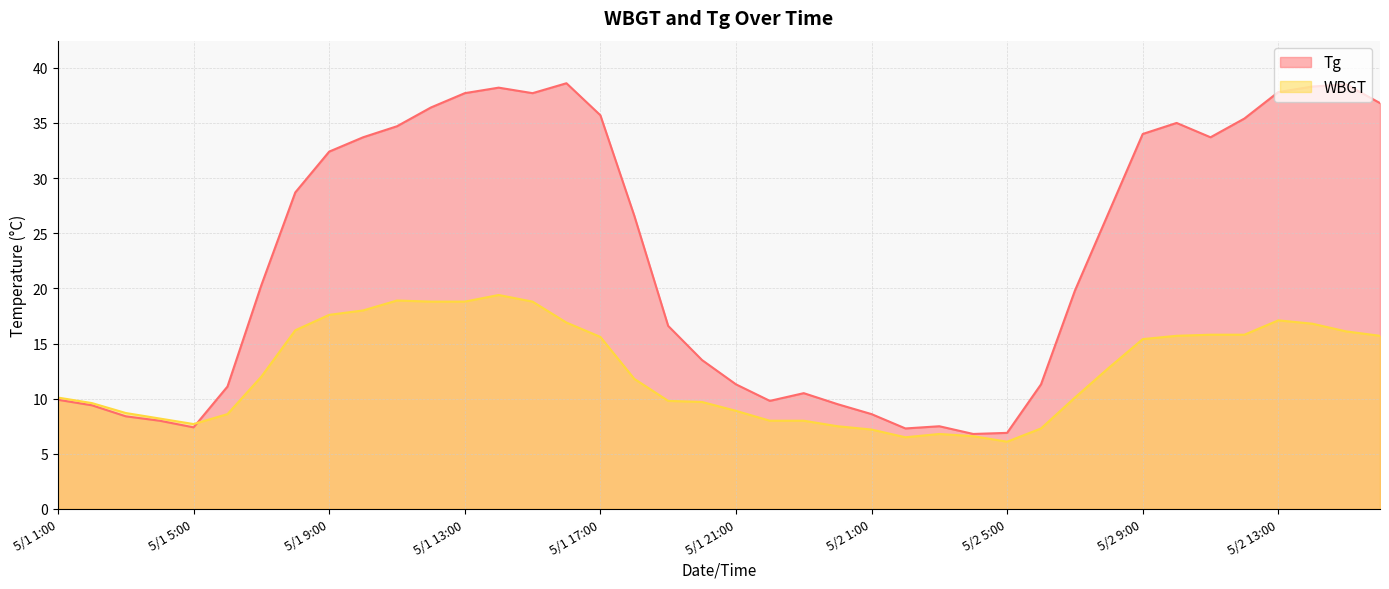

What is the label of the 8th point from the right?

5/2 9:00